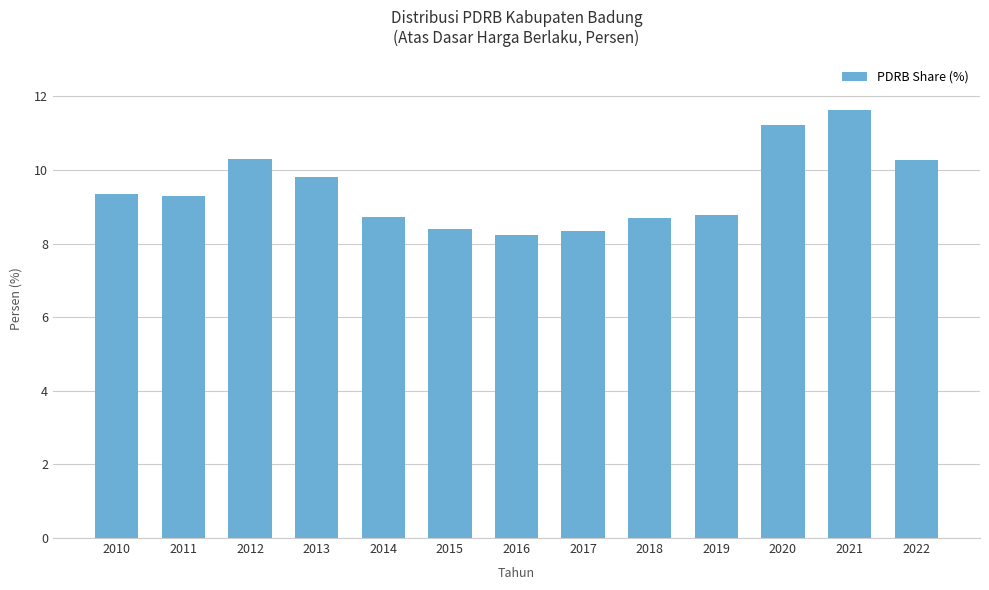

At which category does the chart reach its peak across all series?

2021